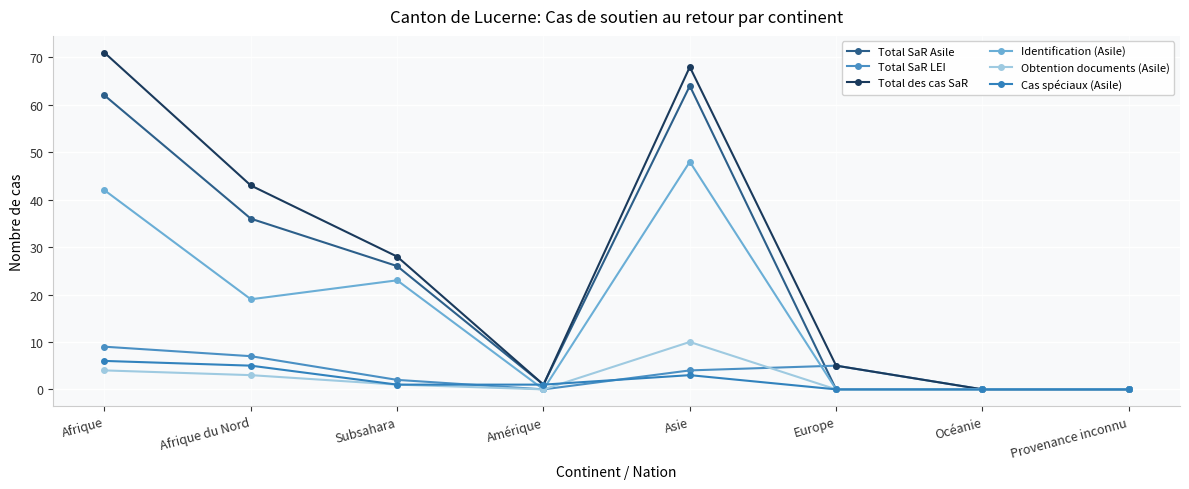

What is the label of the 2nd point from the left?

Afrique du Nord